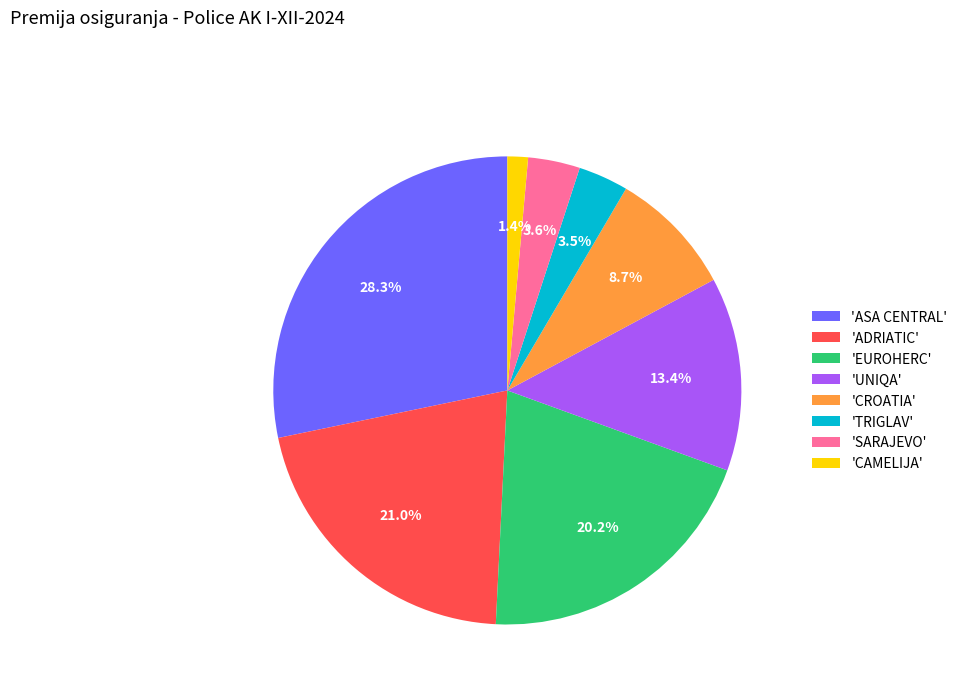

Does 'TRIGLAV' represent more than half of the total?

No